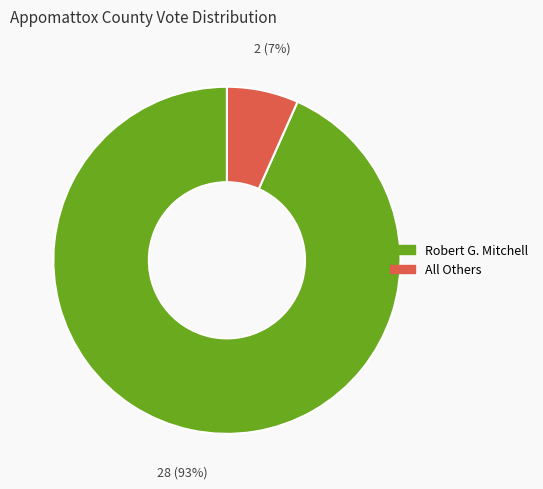

Rank the categories by value from highest to lowest.

Robert G. Mitchell, All Others